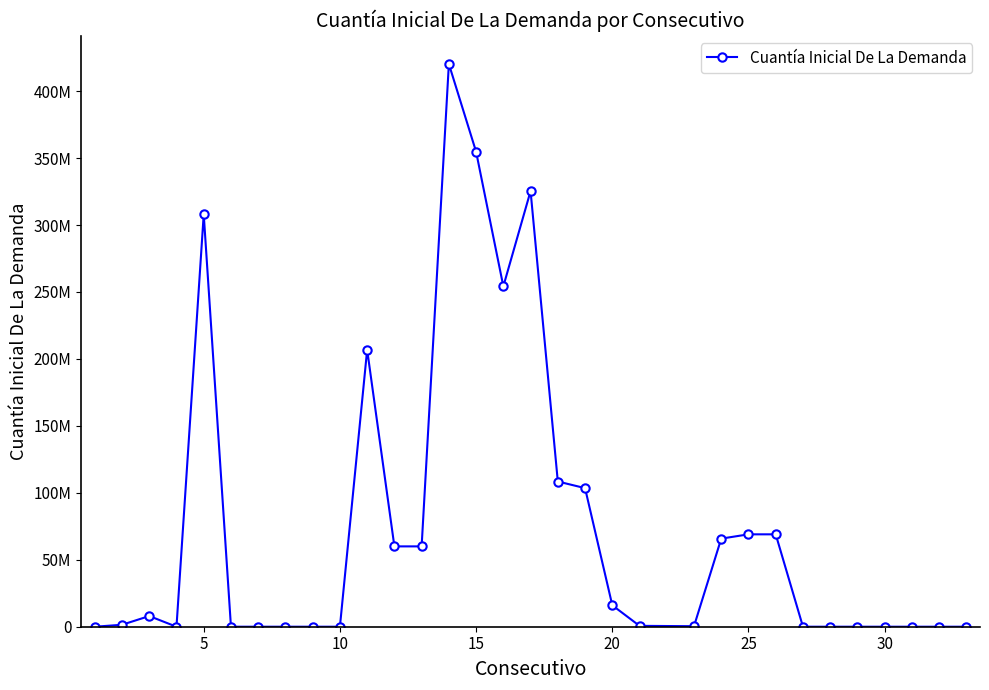

Does the chart have visible grid lines?

No